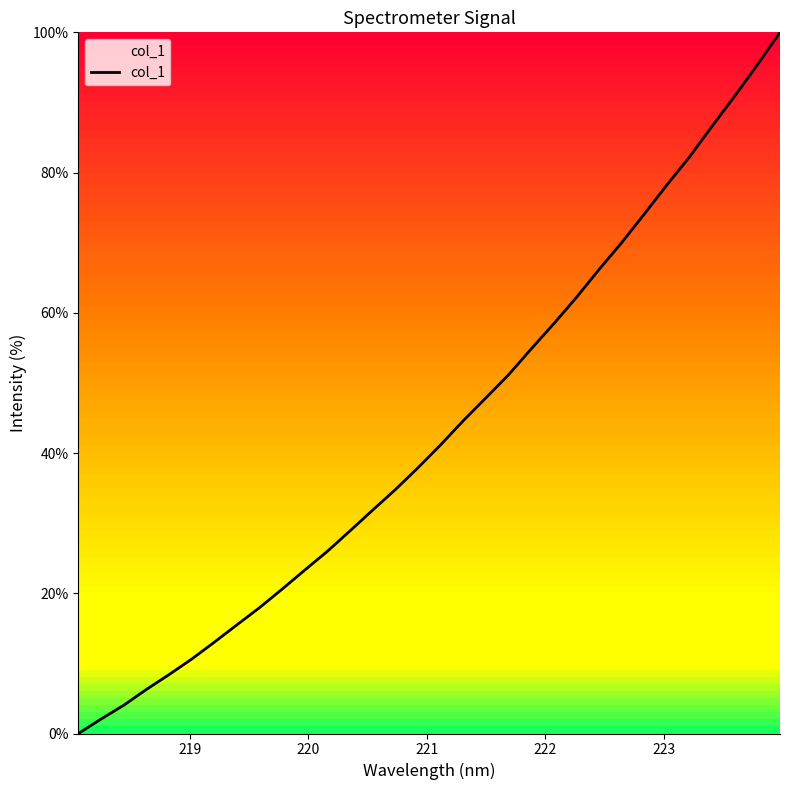

What is the maximum value shown in the chart?

100.0